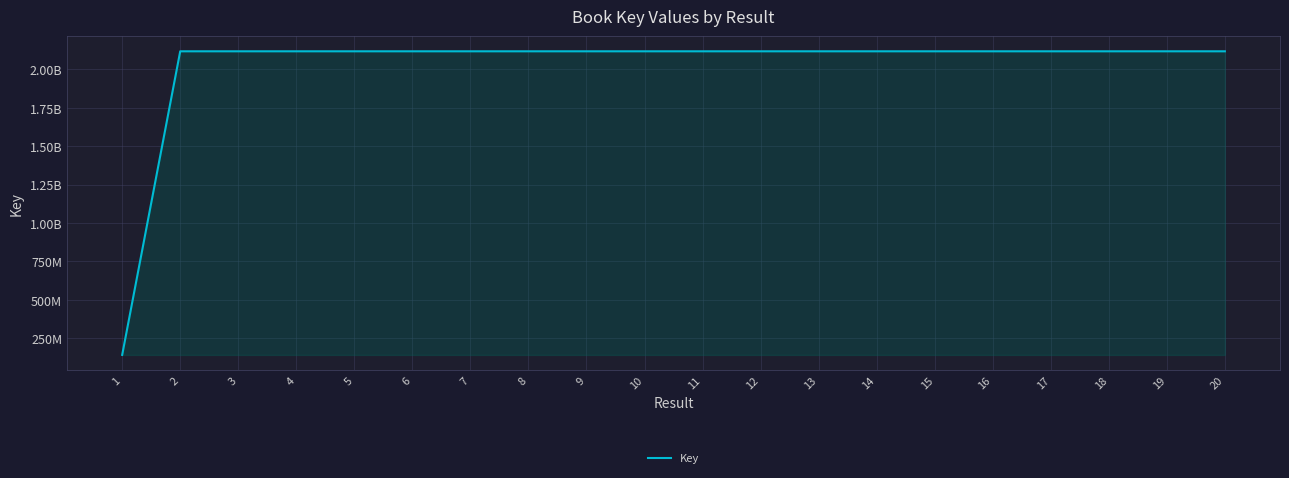

What is the difference between the second highest and minimum values?

1976855148